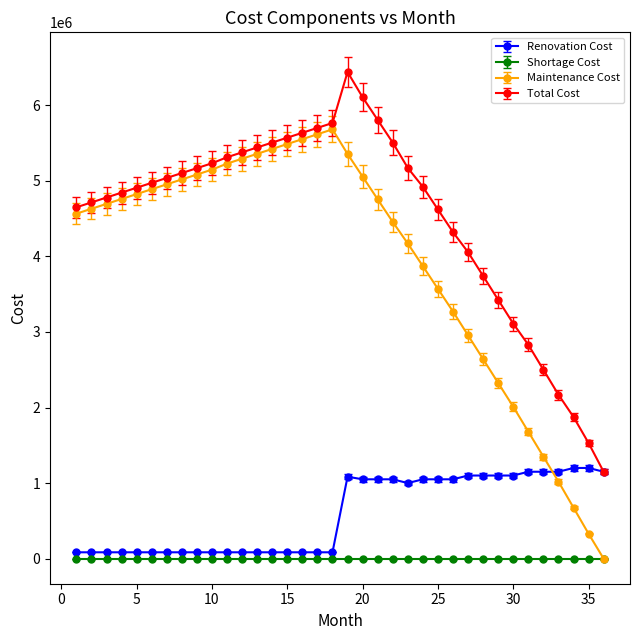

What is the maximum value shown in the chart?

6439210.5